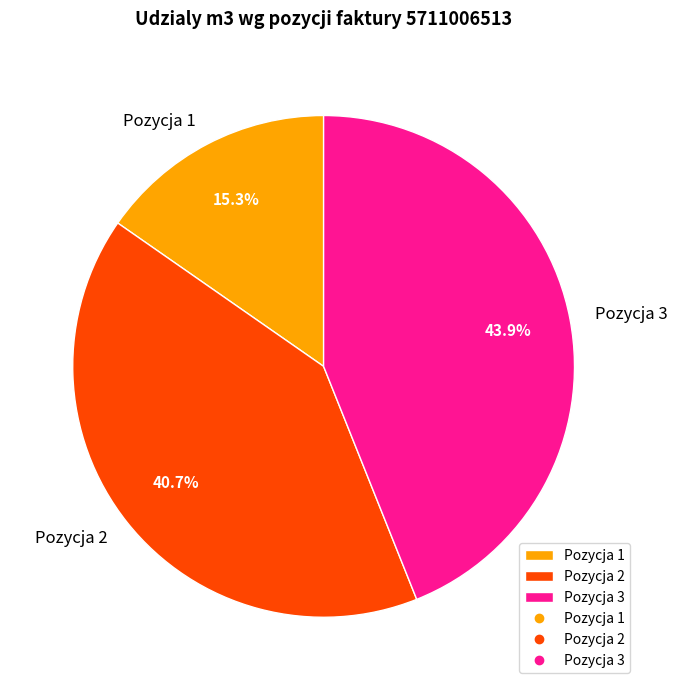

To the nearest percent, what portion does Pozycja 2 represent?

41%